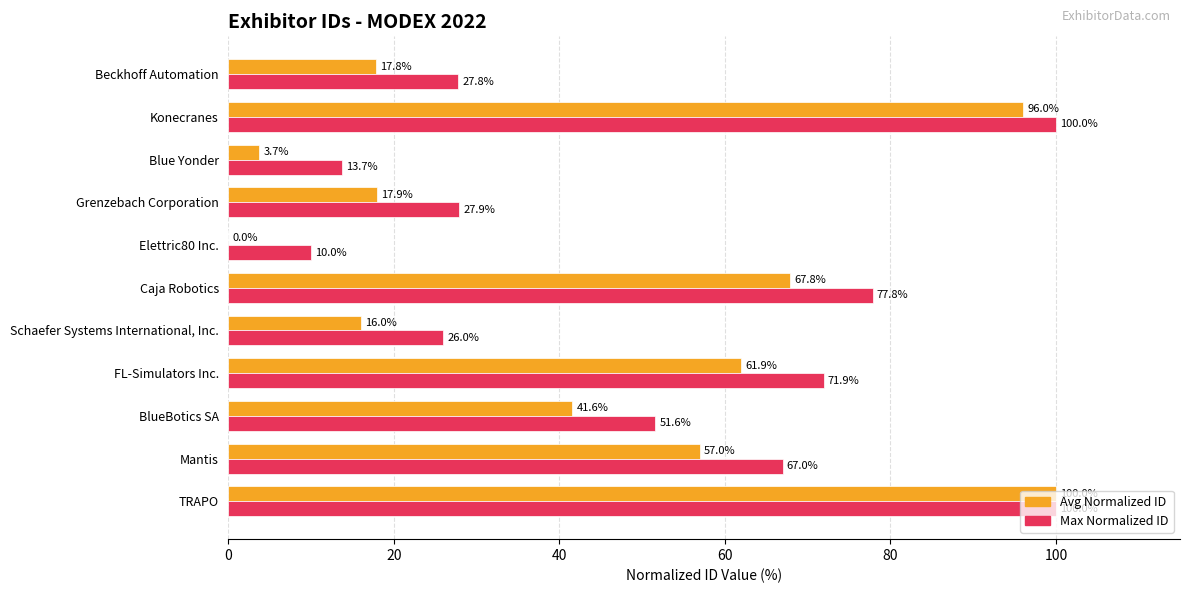

At which label does Avg Normalized ID reach its peak?

TRAPO